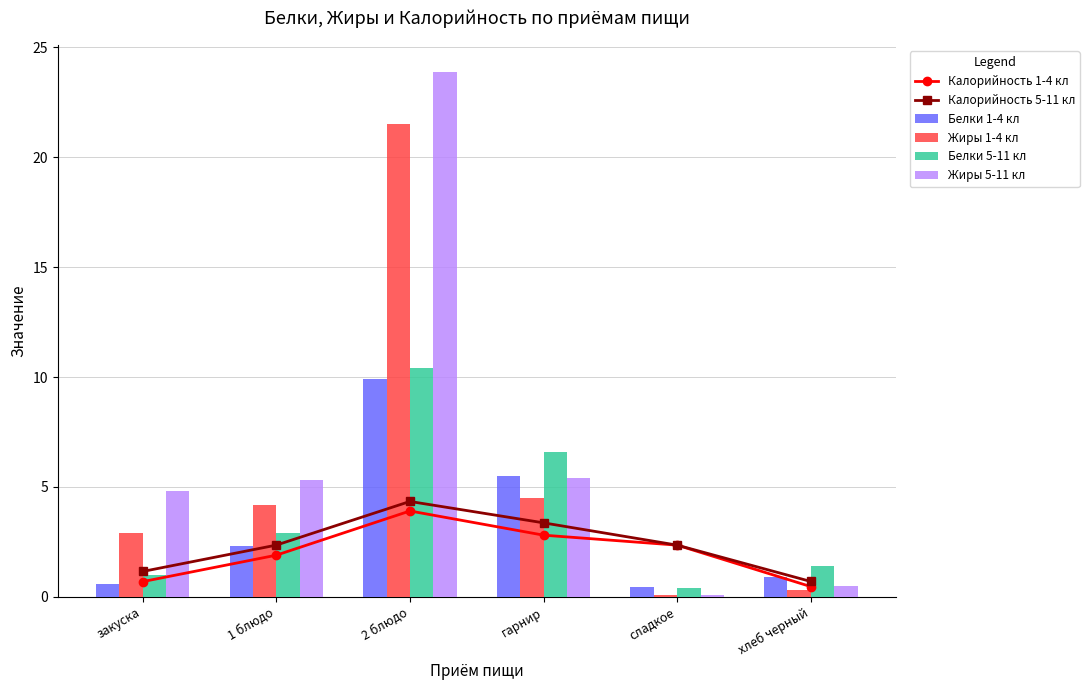

What is the difference between the maximum and minimum values in the Белки 1-4 кл series?

9.5